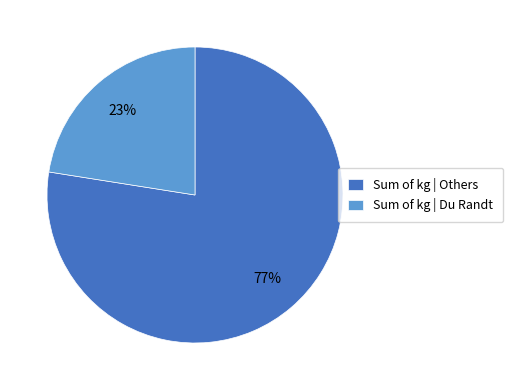

What is the smallest slice in the pie chart?

Sum of kg | Du Randt